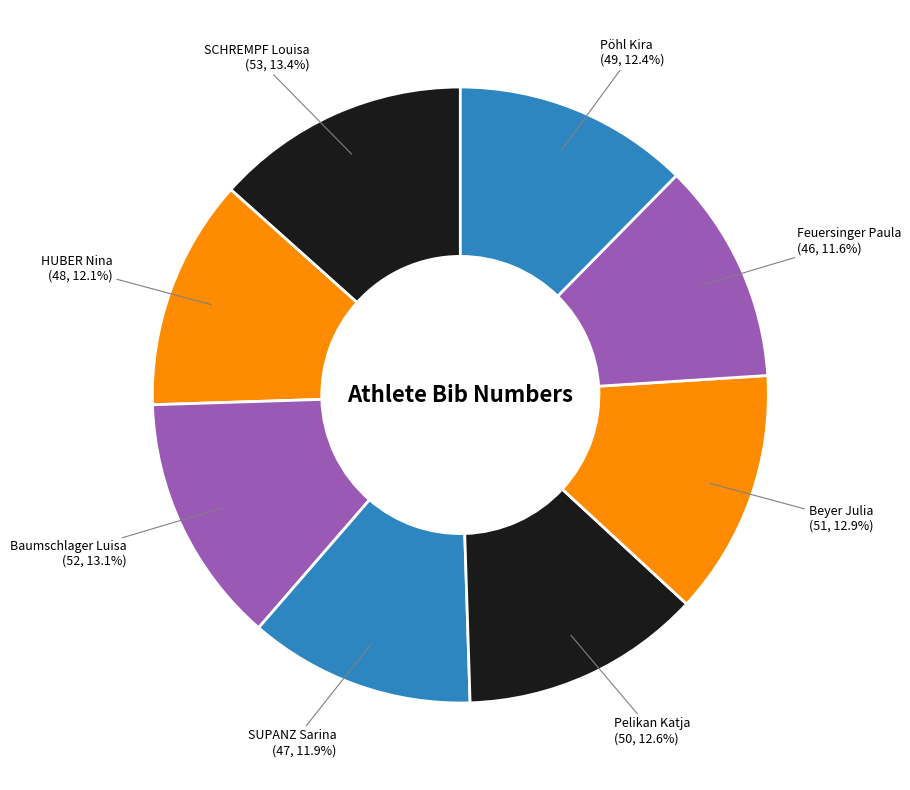

How many segments does this pie chart have?

8